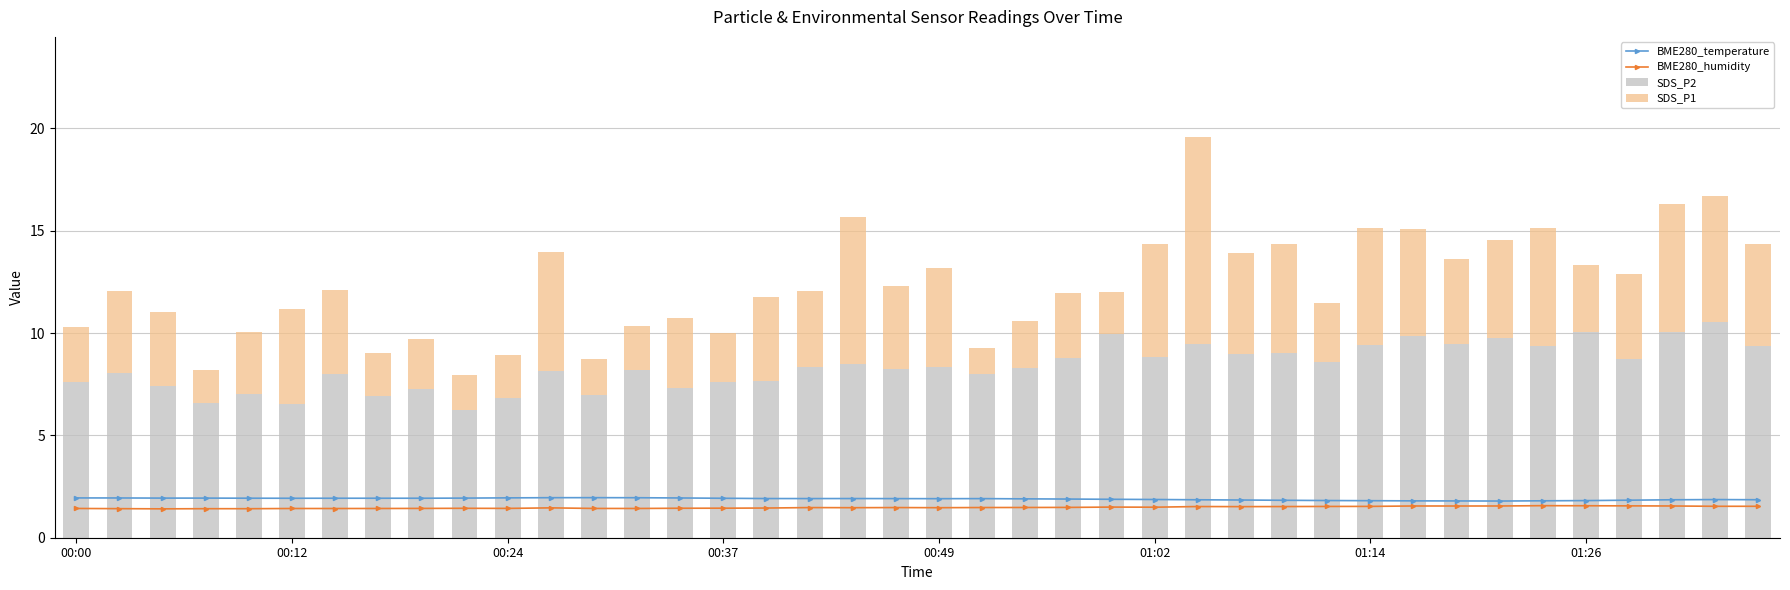

What position from the right is 23?

17